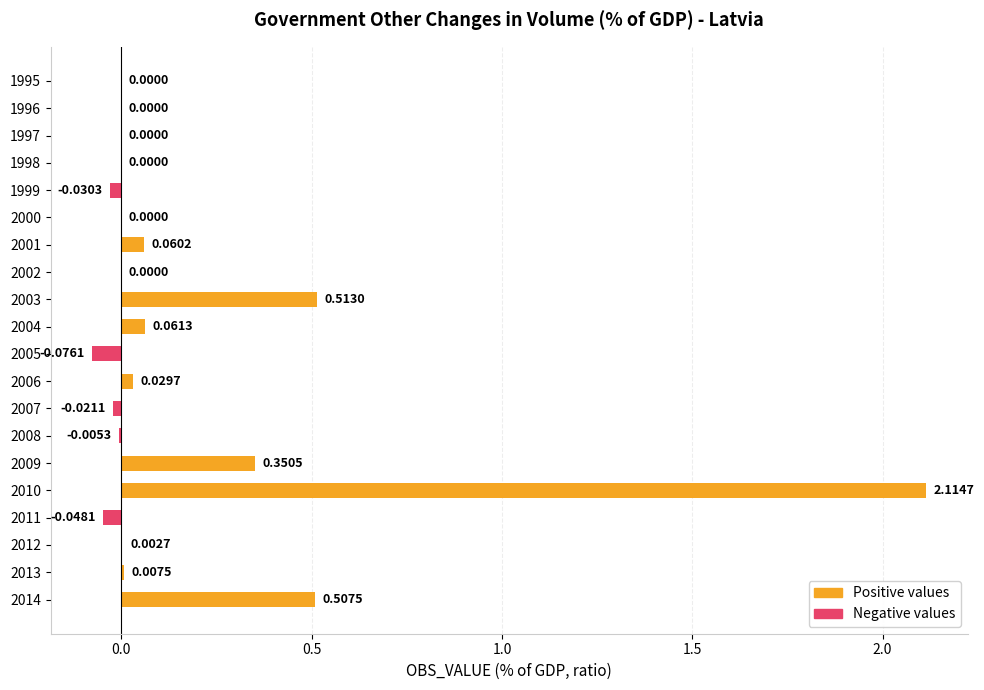

Rank the series by their average value, from lowest to highest.

Negative values, Positive values